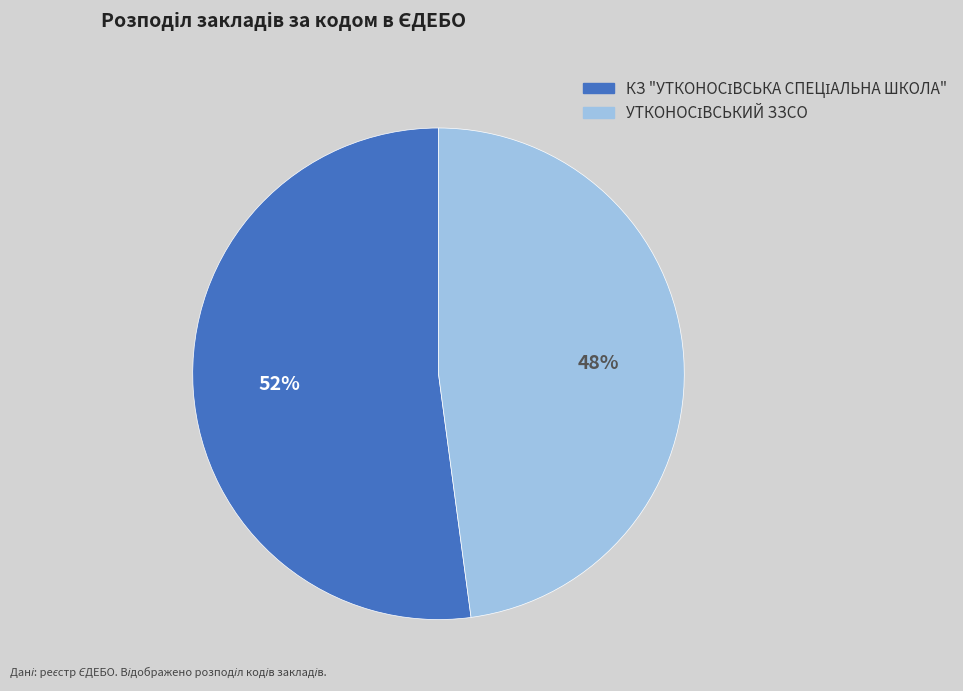

To the nearest percent, what is the average slice percentage?

50%